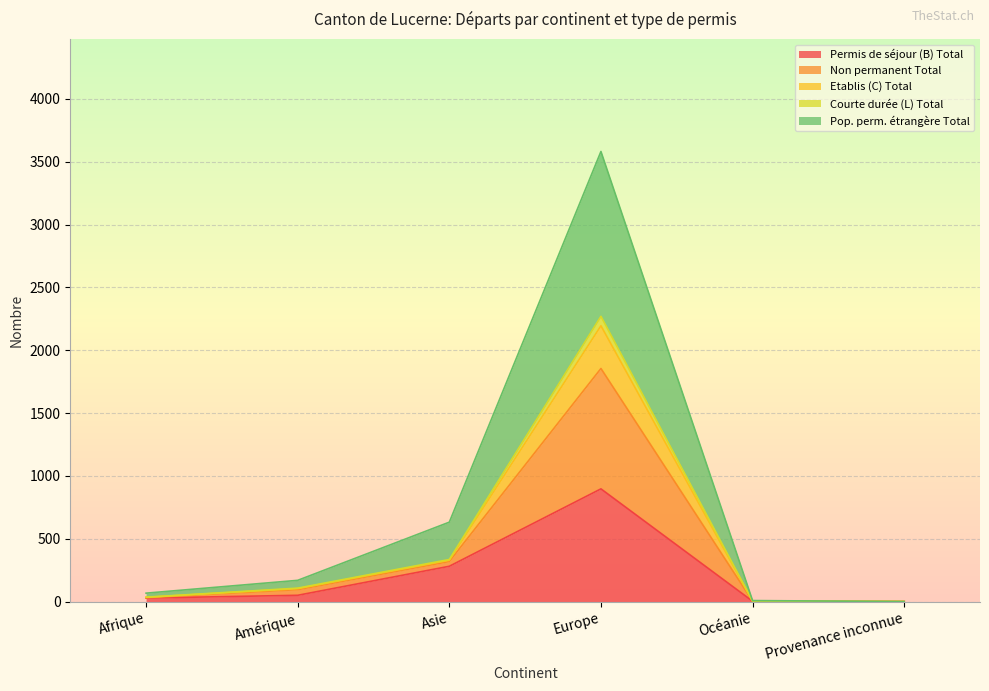

What is the maximum value for Permis de séjour (B) Total?

897